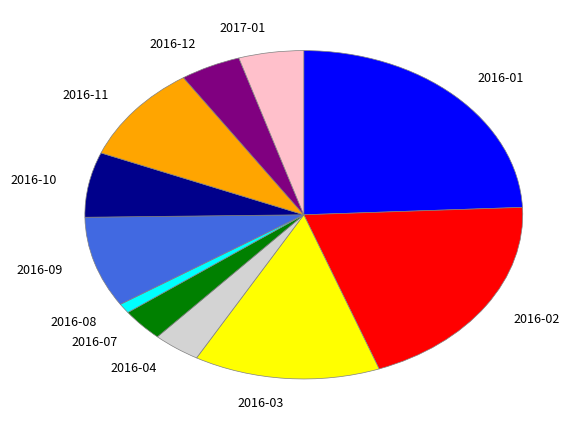

Is 2016-02 the majority of the pie?

No